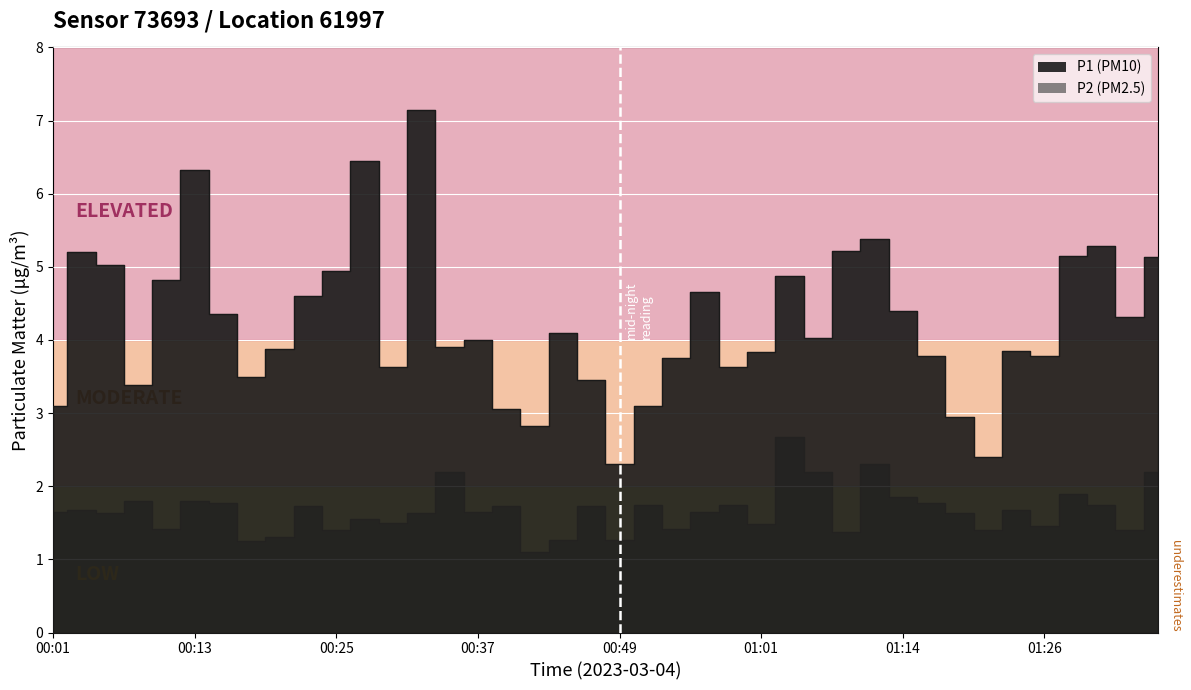

What is the sum of the values at 00:52 and 00:10?

7.9